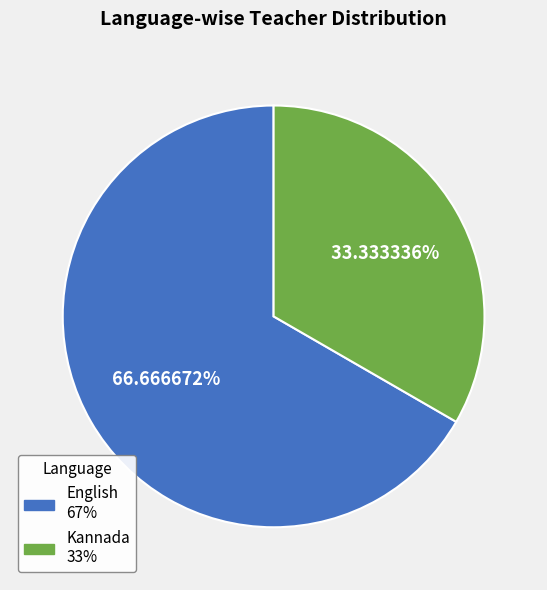

Is it true that Kannada is 44% of the pie?

False